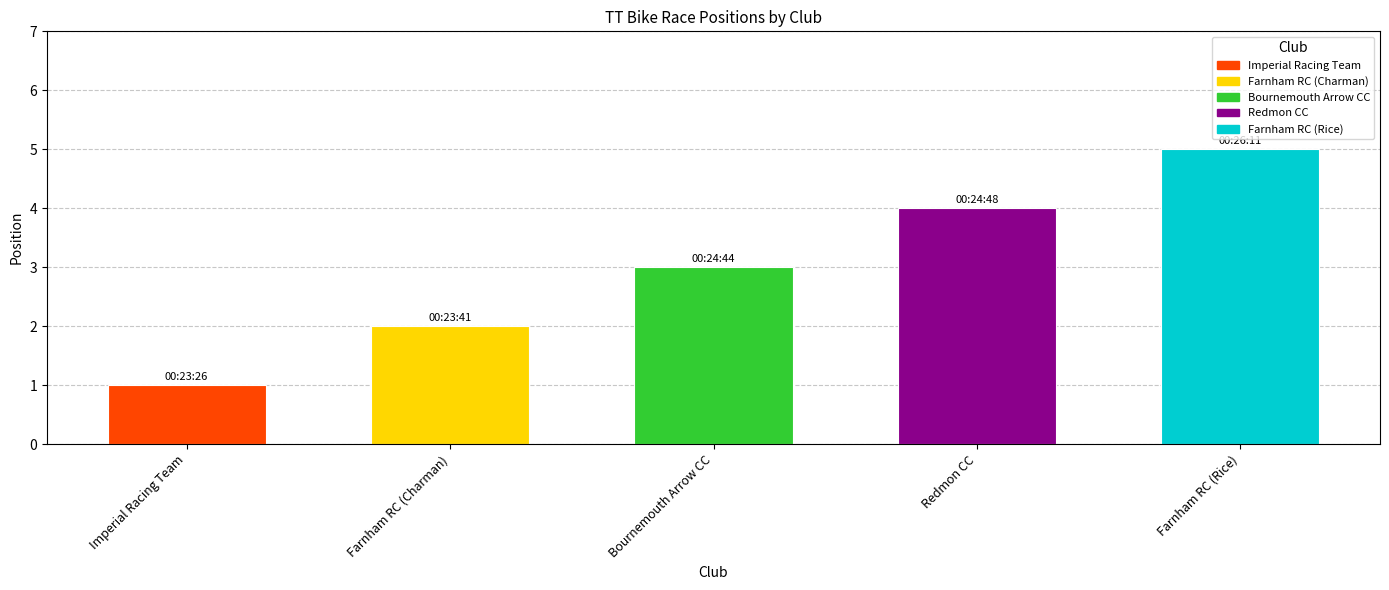

At which label does the data first exceed 3?

Redmon CC